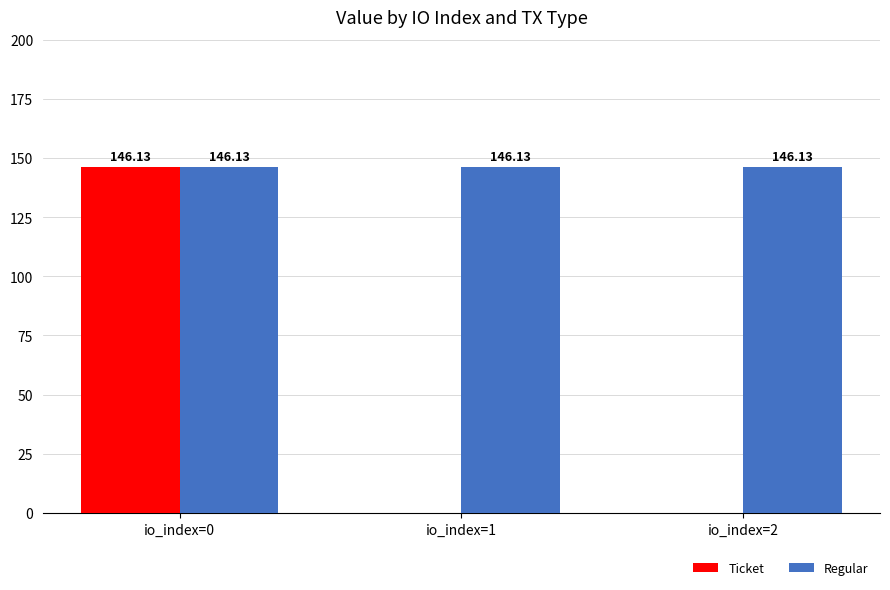

What is the total value across all series at io_index=2?

146.1